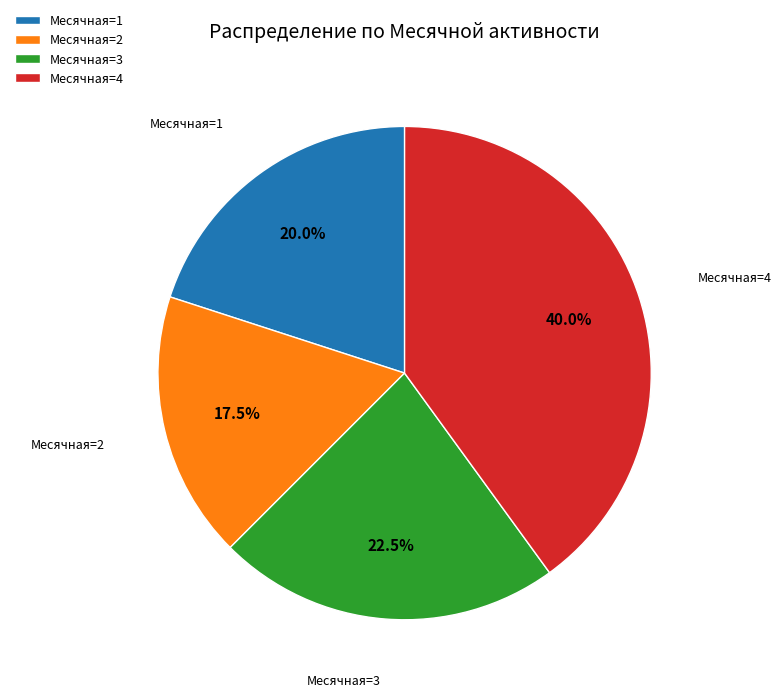

Which has a higher value, Месячная=3 or Месячная=2?

Месячная=3